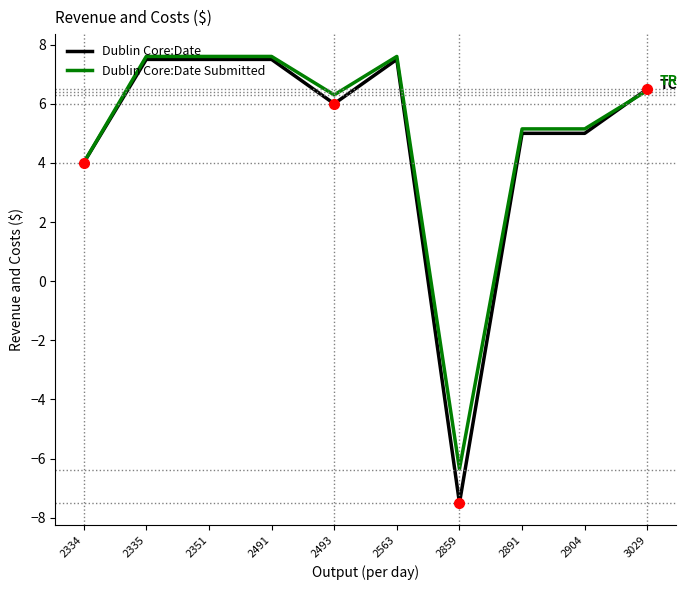

The value of Dublin Core:Date at 2334 is 4.0. True or false?

True